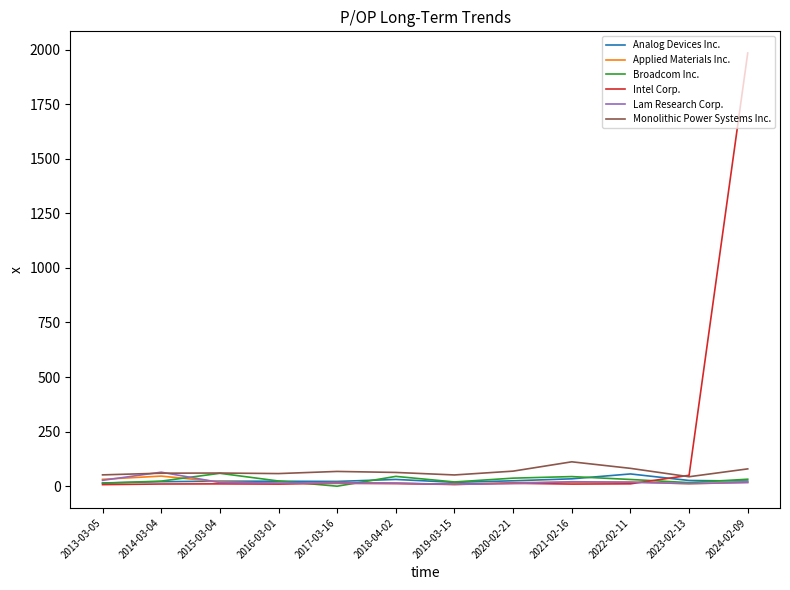

At which category does the chart reach its peak across all series?

2024-02-09